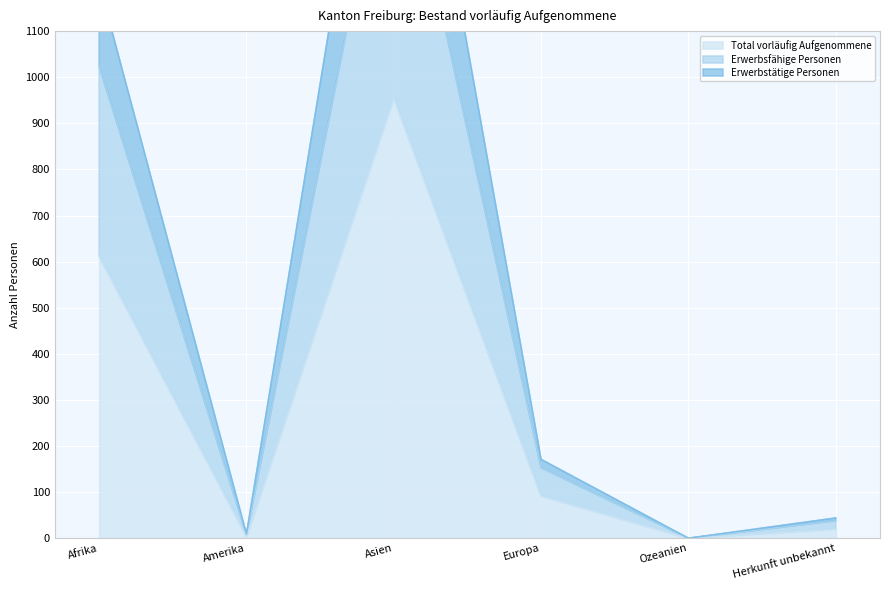

What is the approximate value of Total vorläufig Aufgenommene at Afrika, to the nearest 100?

600